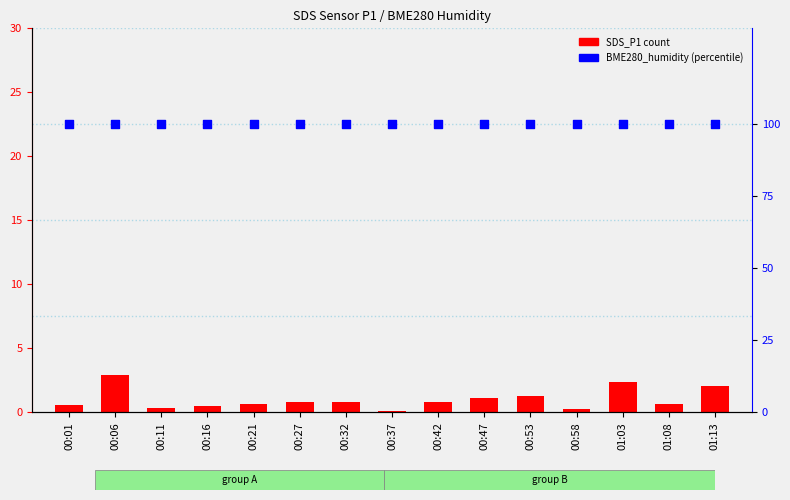

Which series contains the lowest Y value?

SDS_P1